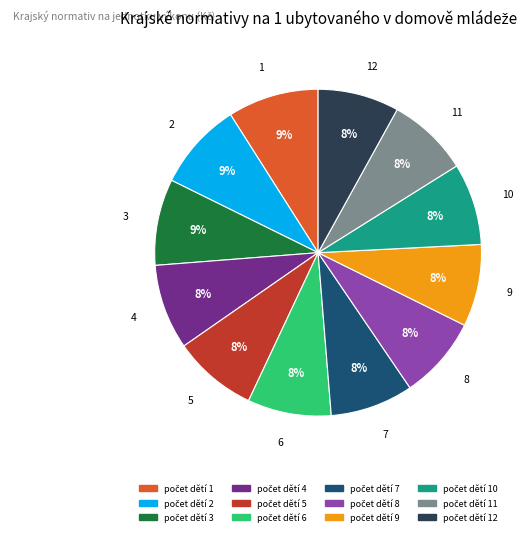

Is there a majority slice in this chart?

No